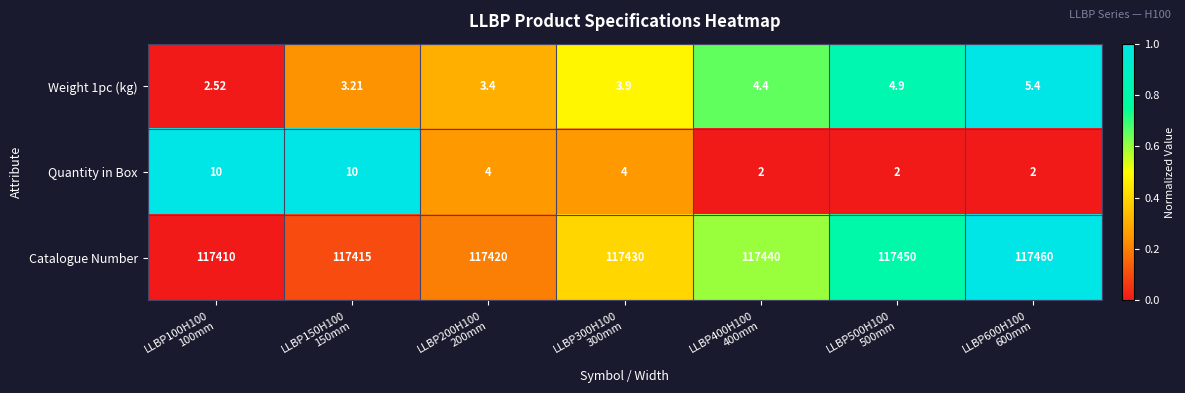

Which series has the largest range (max minus min)?

Catalogue Number